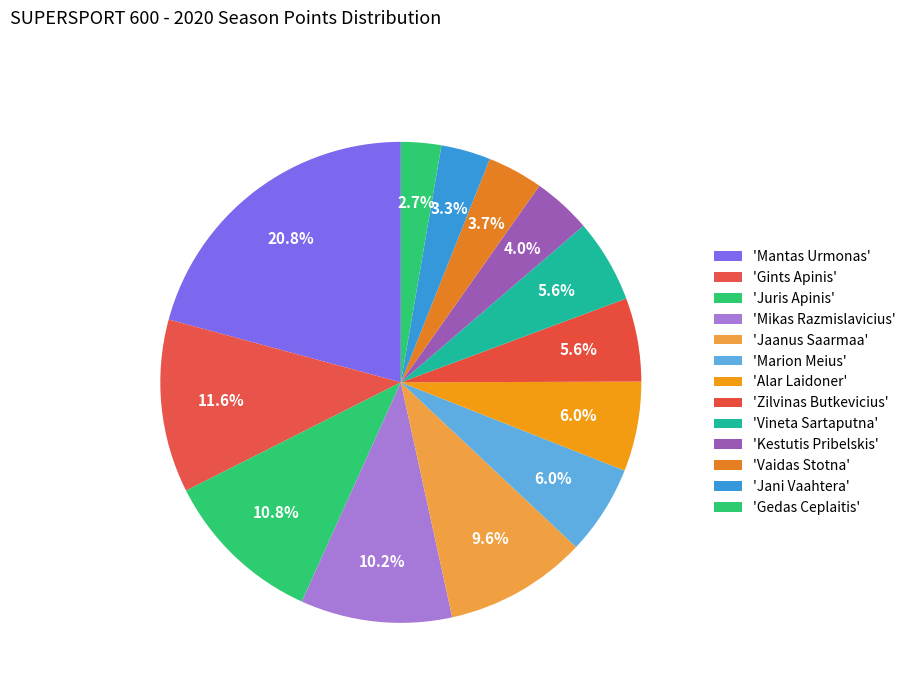

Is there any slice that represents more than half of the pie?

No